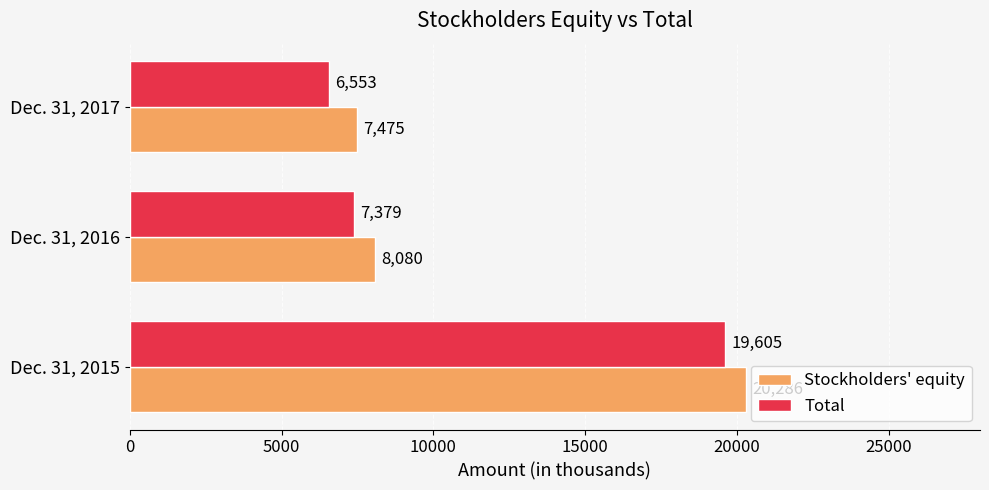

How many categories are shown in the chart?

3